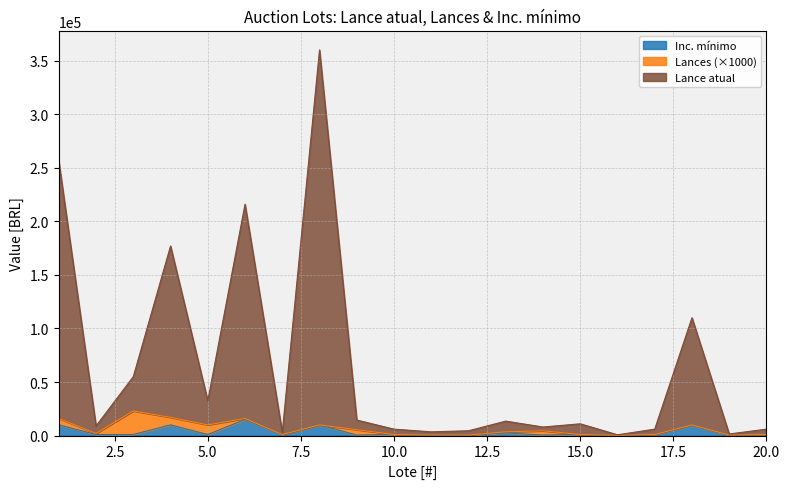

The Lance atual series shows 53052 at 5. True or false?

False